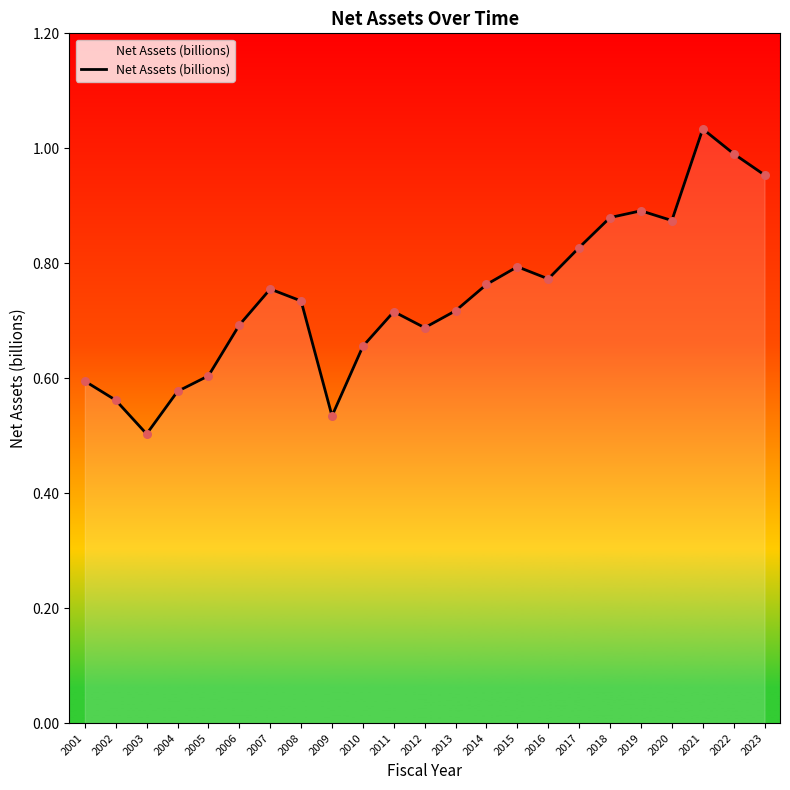

Which has a higher value, 2009 or 2002?

2002